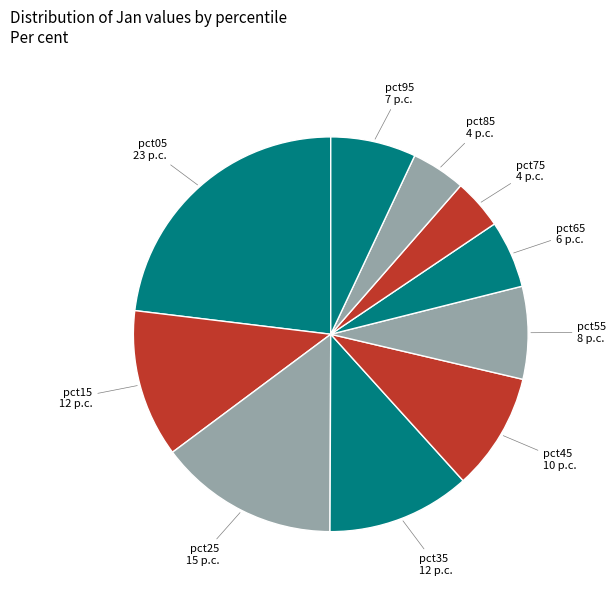

Combined, do pct25 and pct95 account for over 50%?

No